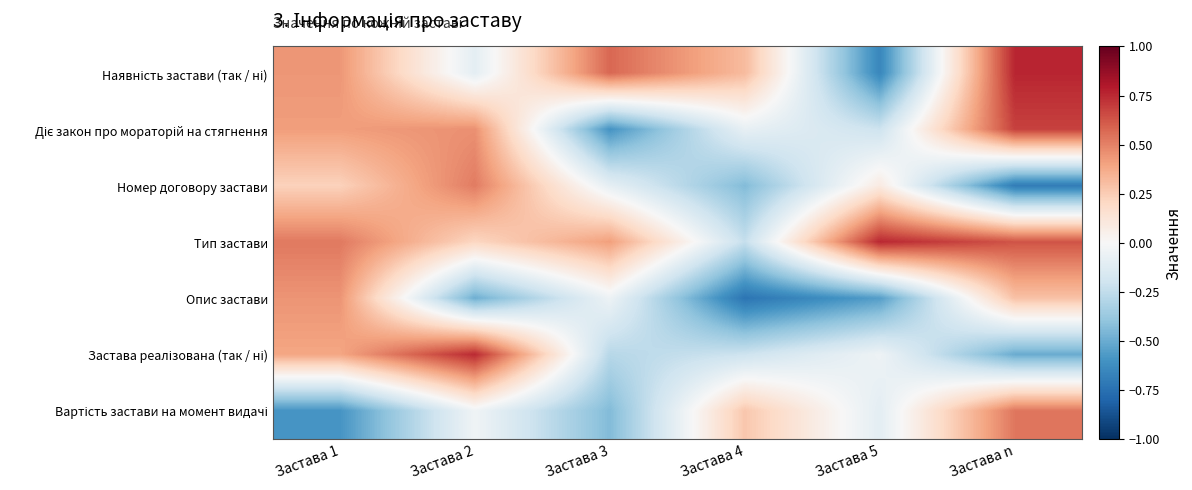

At how many categories does at least one series exceed 0?

6